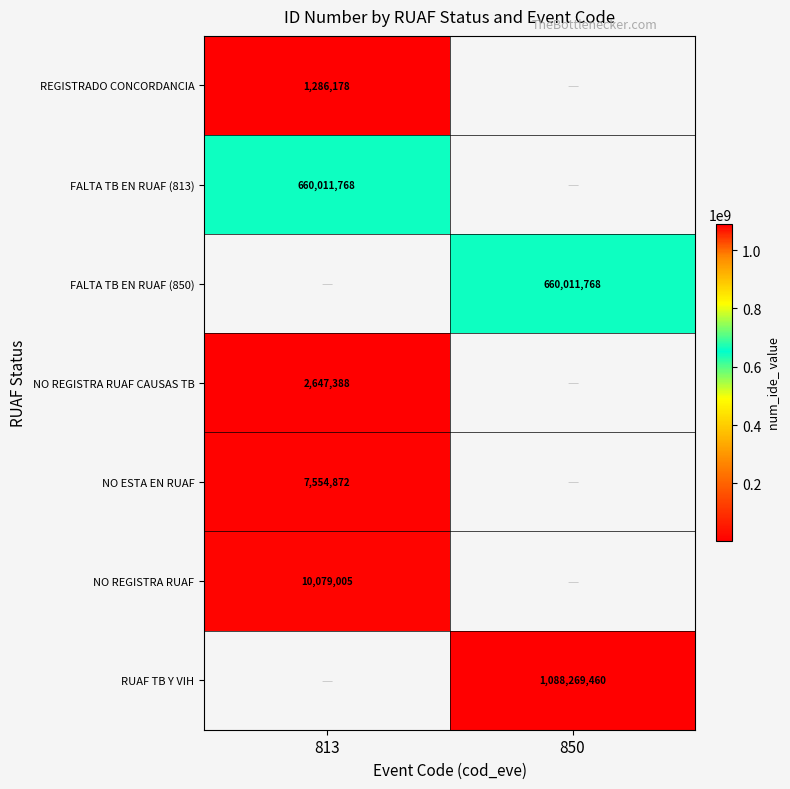

Is it true that FALTA TB EN RUAF (813) equals 135152657 at 813?

False